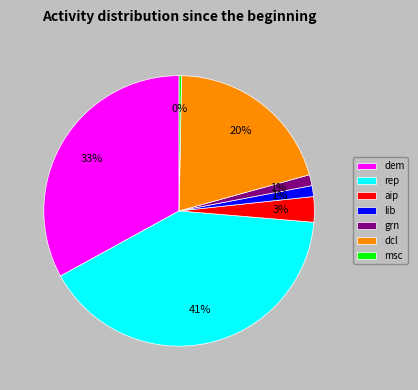

Count the number of slices in the pie.

7